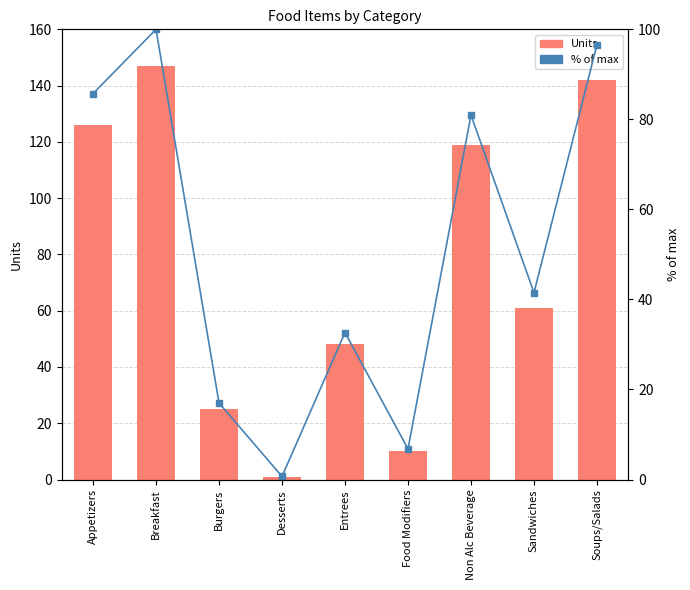

Is it true that Units equals 74.4 at Breakfast?

False